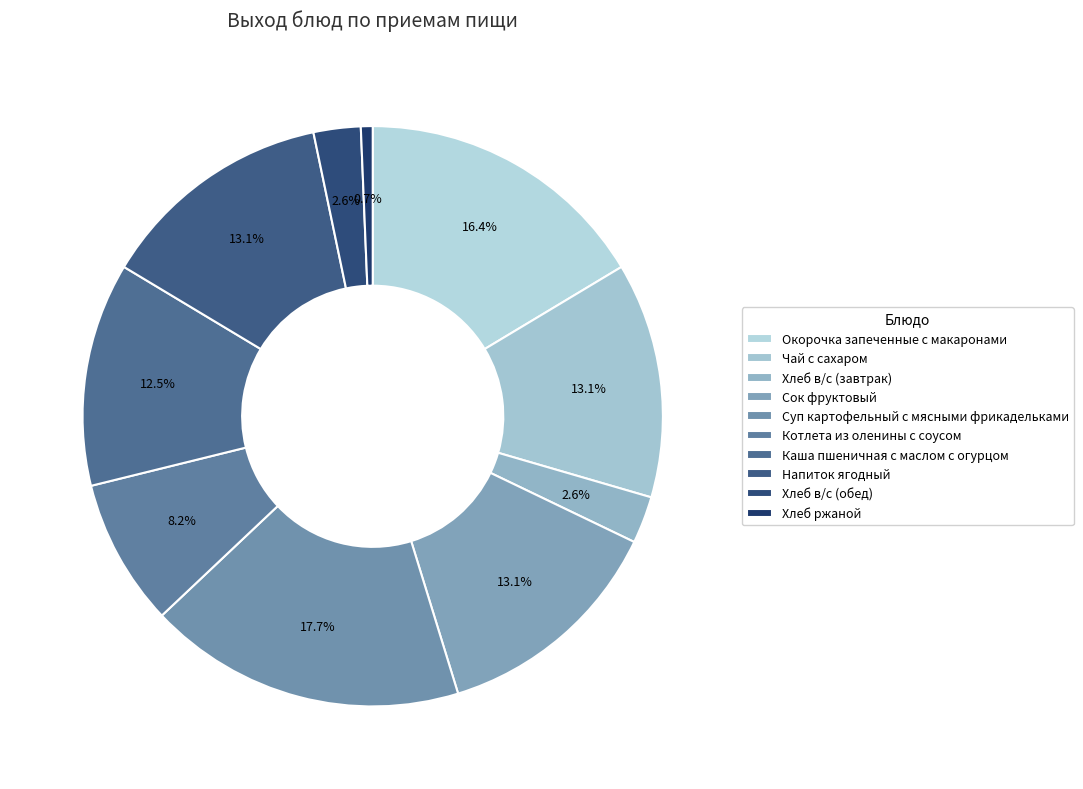

Which has a higher value, Напиток ягодный or Каша пшеничная с маслом с огурцом?

Напиток ягодный